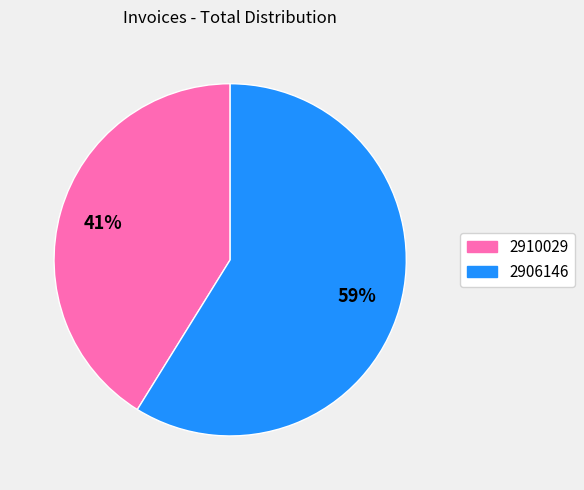

The 2906146 slice represents 65% of the pie. True or false?

False